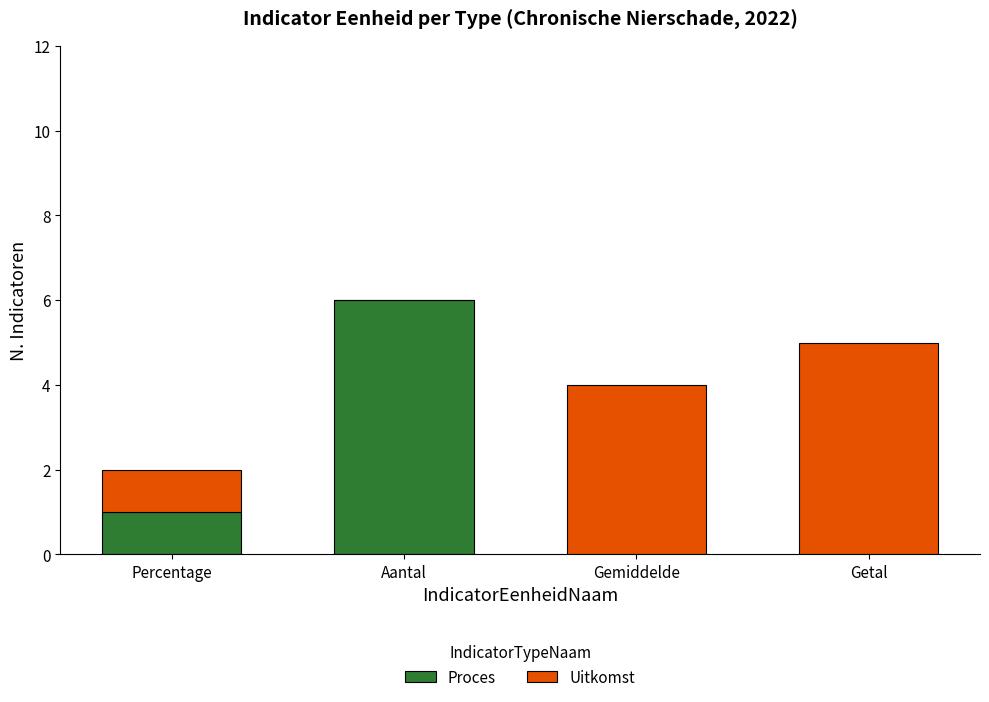

Count the Proces values in the range 0 to 6.

4